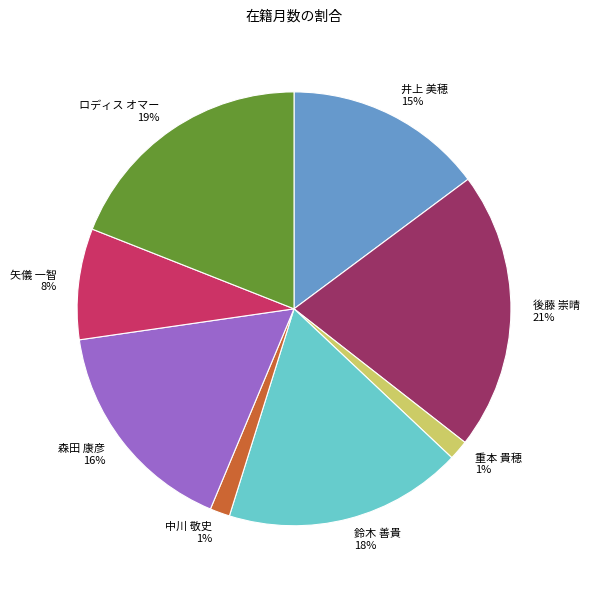

To the nearest percent, what is the difference between the 鈴木 善貴 and 井上 美穂 slice percentages?

3%